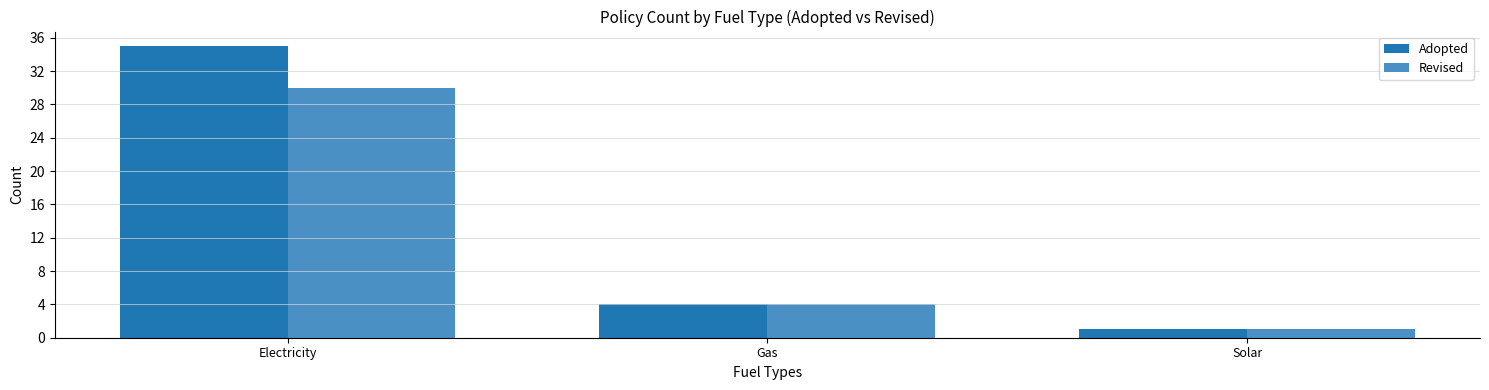

What is the difference between the maximum and minimum values in the Adopted series?

34